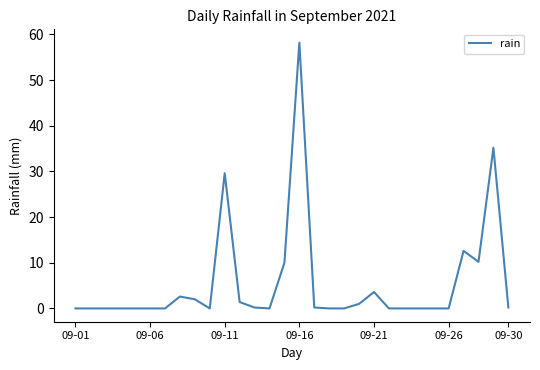

What is the difference between the maximum and minimum values?

58.2